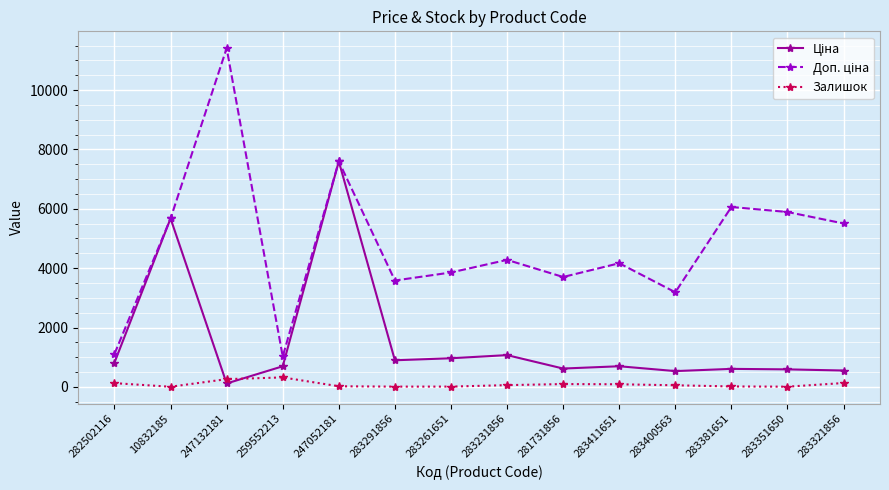

What is the total value across all series at 283400563?

3771.8